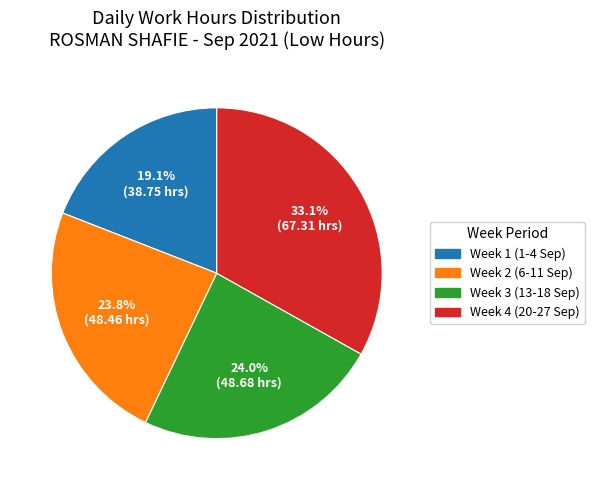

Is there any slice that represents more than half of the pie?

No